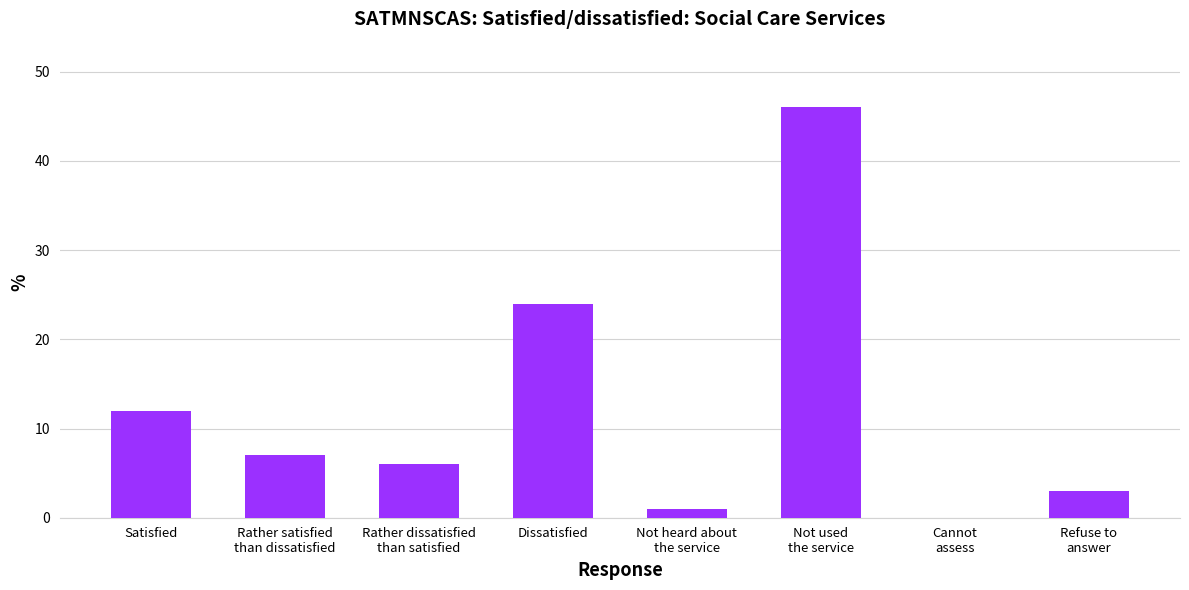

Are the bars horizontal?

No